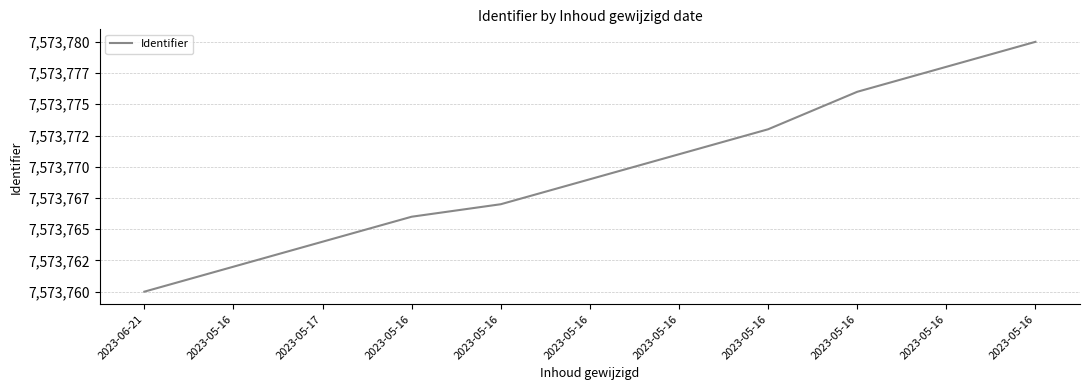

Reading left to right, list all the values displayed in this chart.

2023-06-21=7573760	2023-05-16=7573762	2023-05-17=7573764	2023-05-16=7573766	2023-05-16=7573767	2023-05-16=7573769	2023-05-16=7573771	2023-05-16=7573773	2023-05-16=7573776	2023-05-16=7573778	2023-05-16=7573780